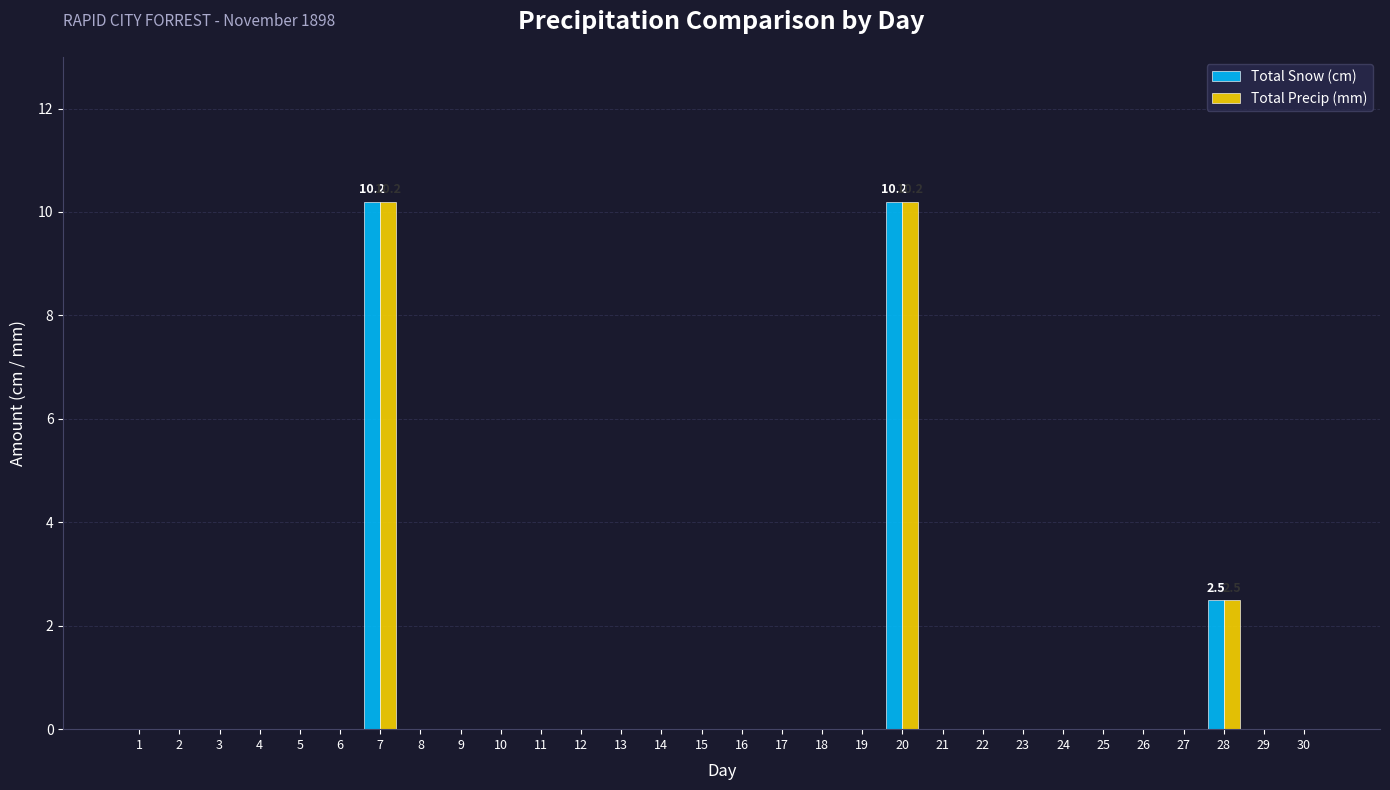

What is the greatest value displayed?

10.2